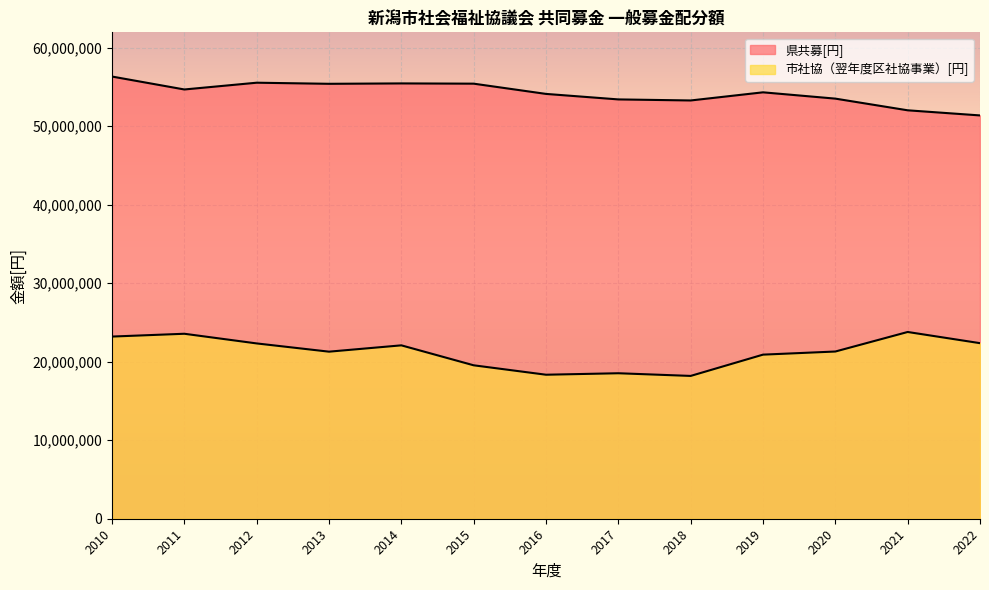

True or false: 県共募[円] has more than 0 points higher than both neighbors.

True